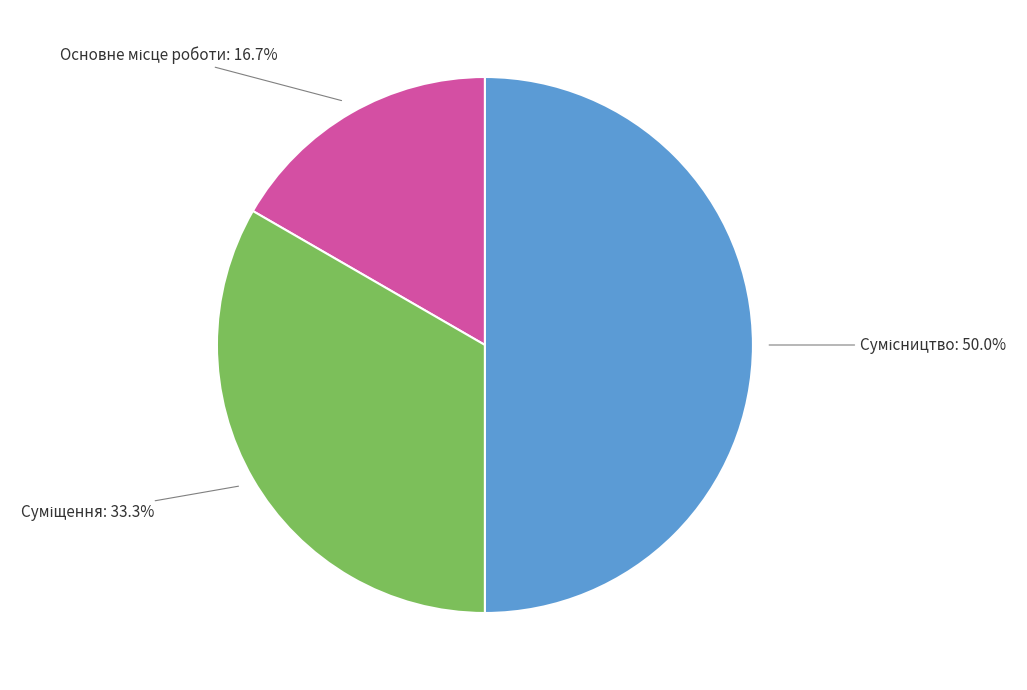

Does Суміщення represent more than half of the total?

No